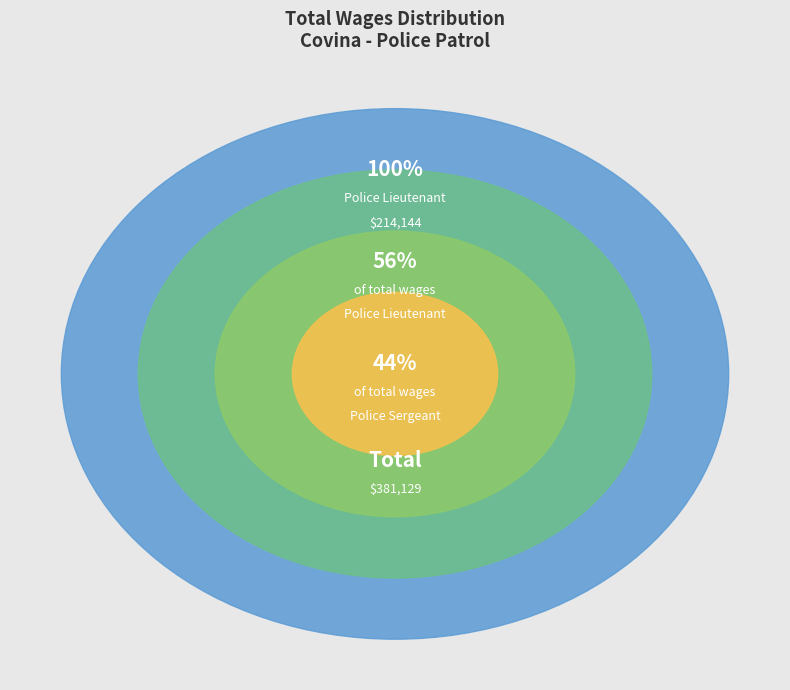

How many segments does this pie chart have?

2